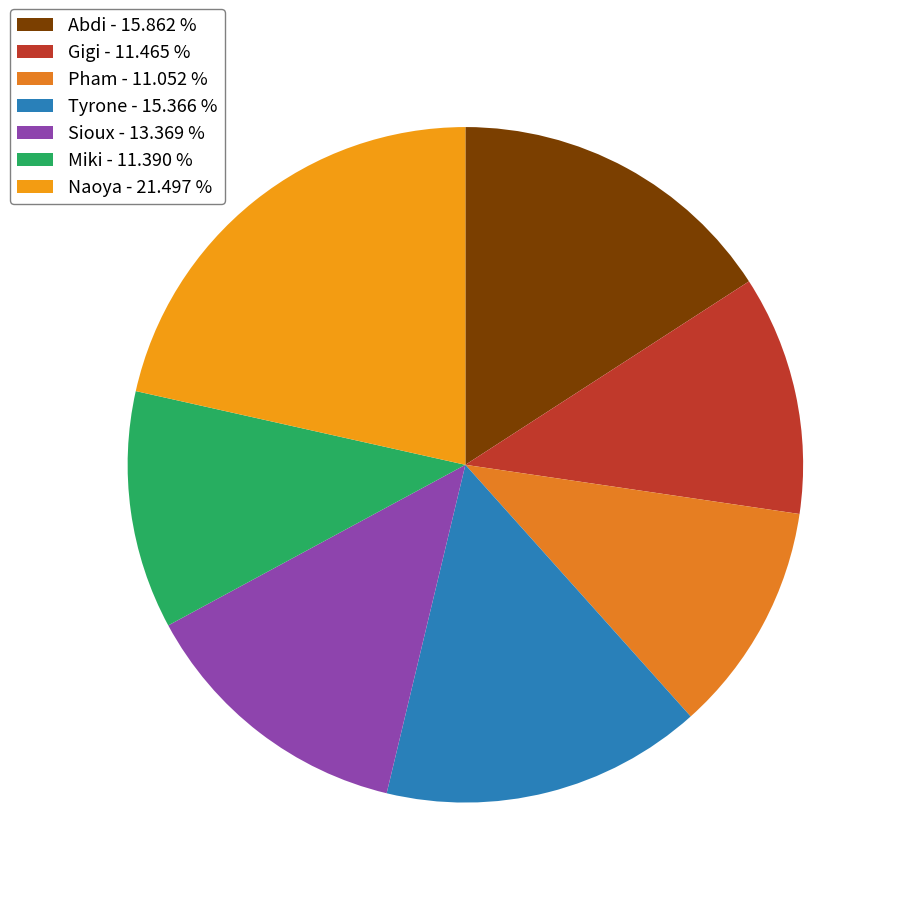

How many segments does this pie chart have?

7